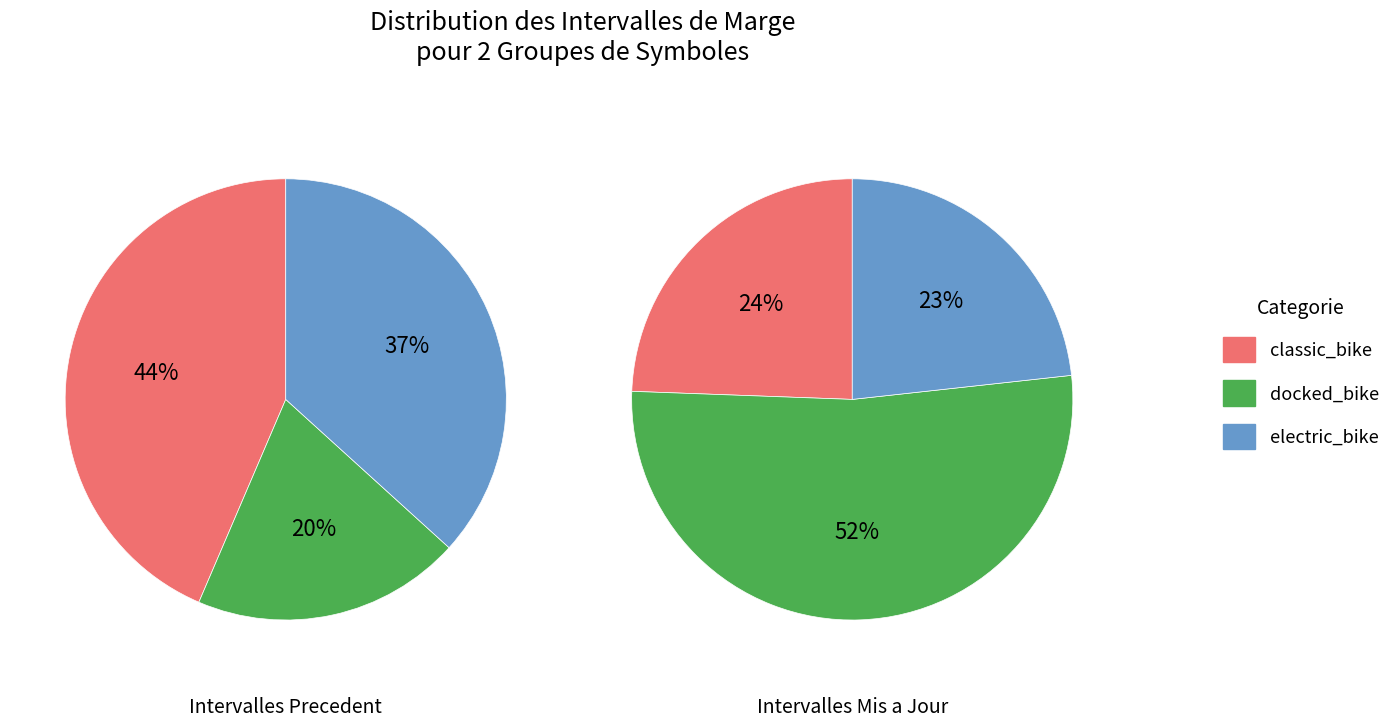

At 0, list the series in order from largest to smallest.

classic_bike, electric_bike, docked_bike